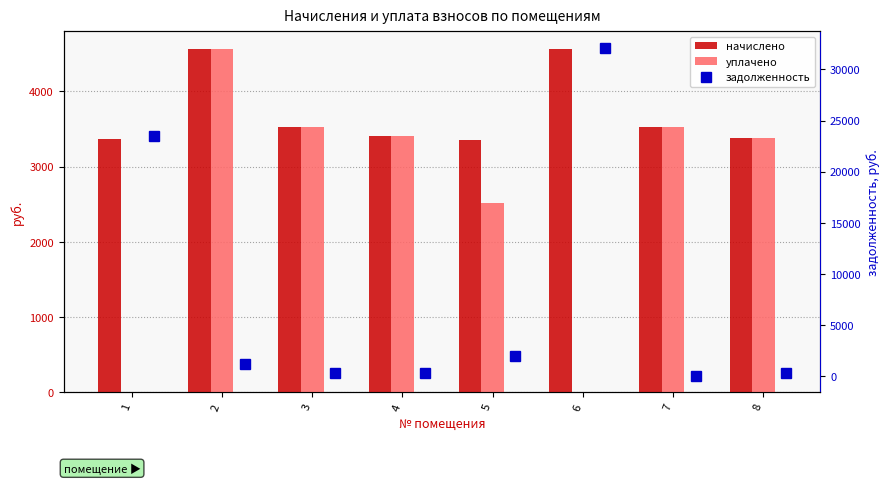

How many values in the уплачено series exceed 3401?

4